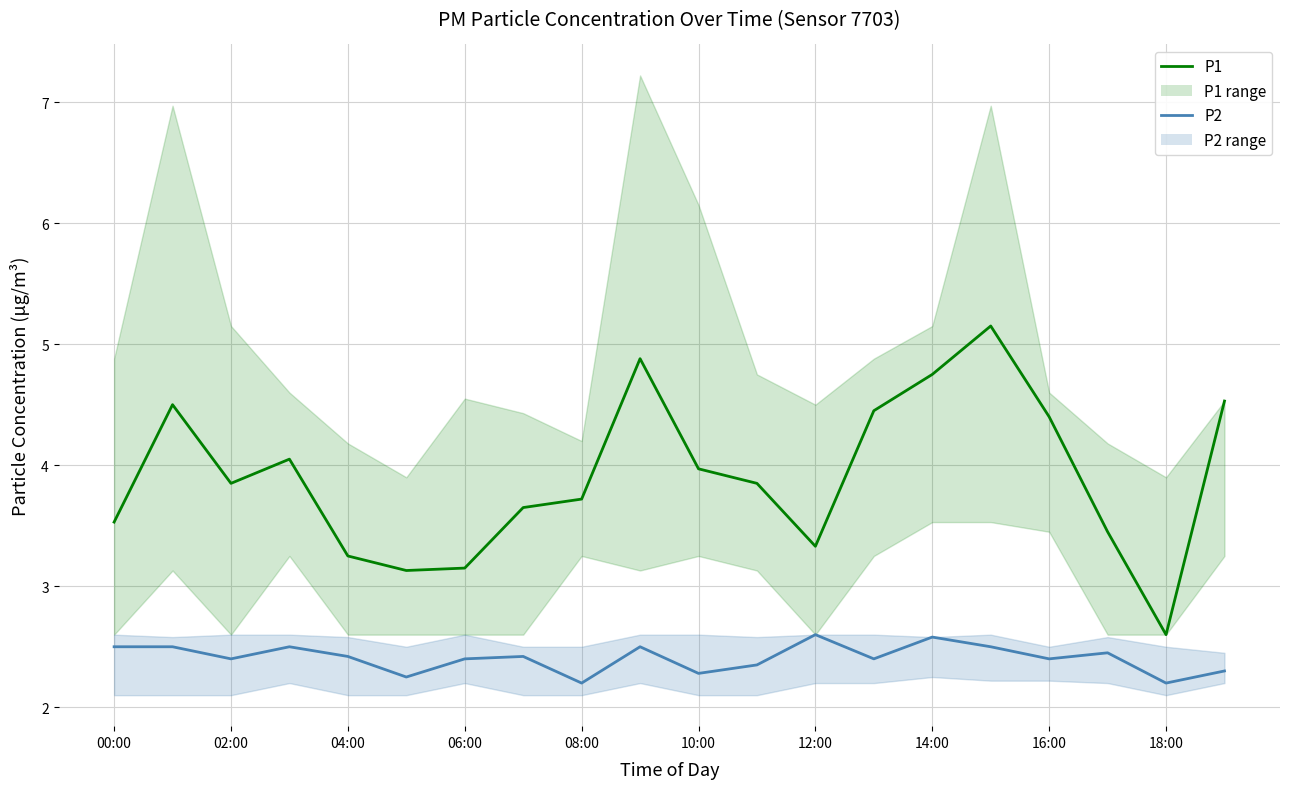

Reading left to right, what are all the values shown in this chart?

P1: 3.5	4.5	3.9	4.0	3.2	3.1	3.1	3.6	3.7	4.9	4.0	3.9	3.3	4.5	4.8	5.2	4.4	3.5	2.6	4.5
P2: 2.5	2.5	2.4	2.5	2.4	2.2	2.4	2.4	2.2	2.5	2.3	2.4	2.6	2.4	2.6	2.5	2.4	2.5	2.2	2.3